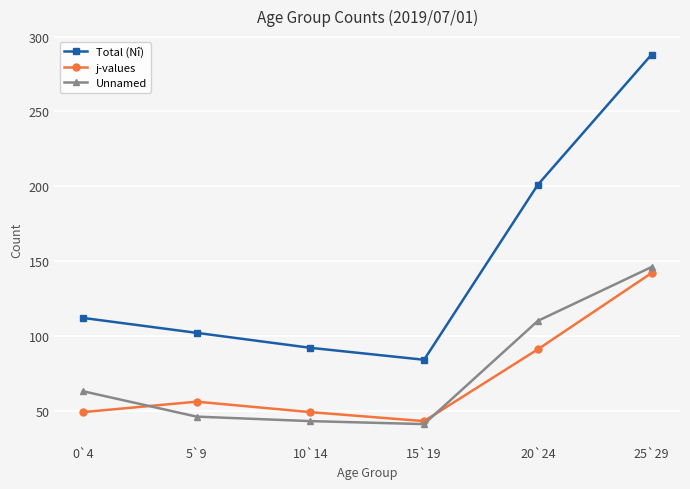

What is the label of the 4th point from the left?

15`19